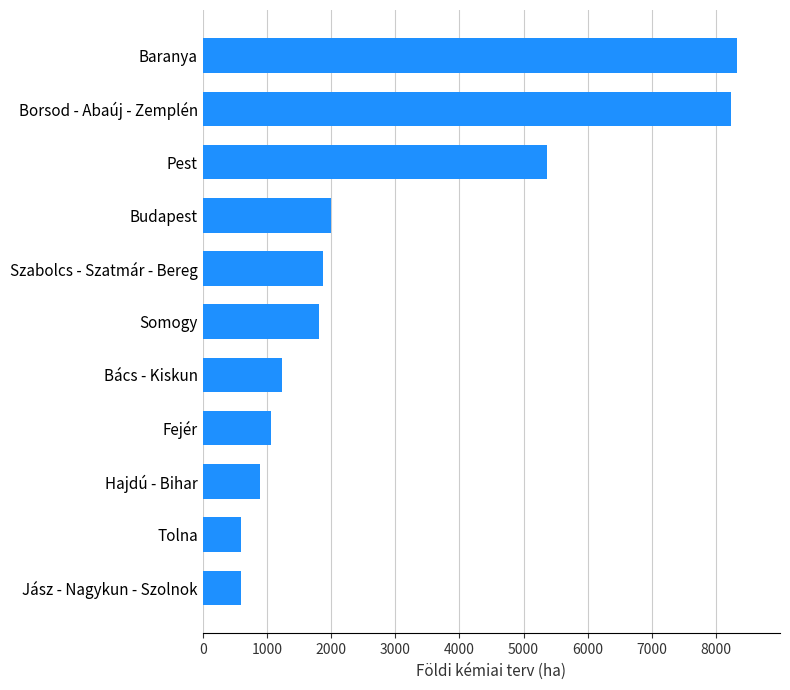

The value at Fejér is 1070. True or false?

True